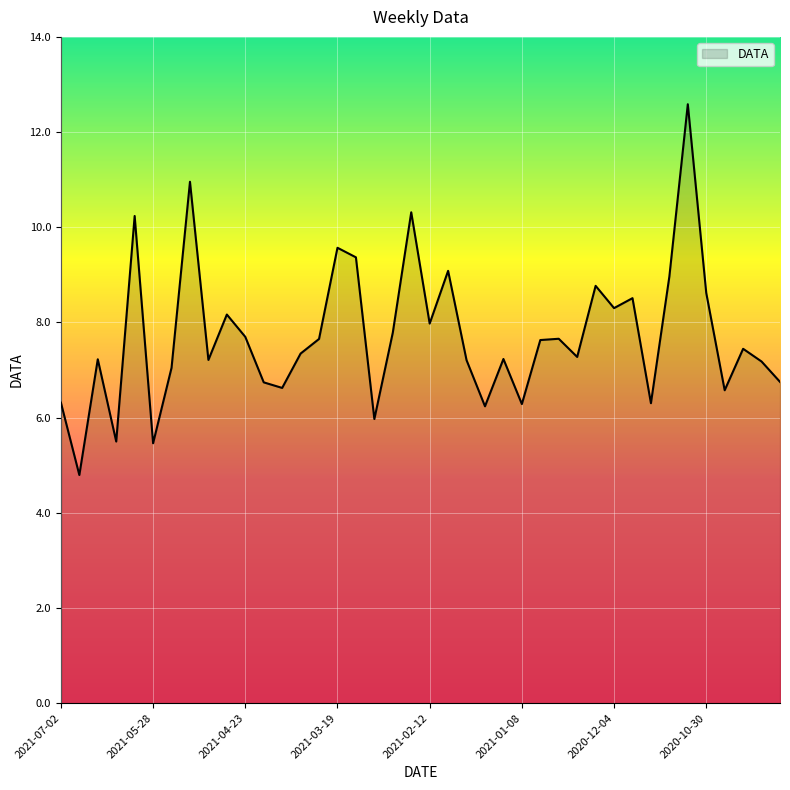

What is the difference between the maximum and minimum values?

7.8